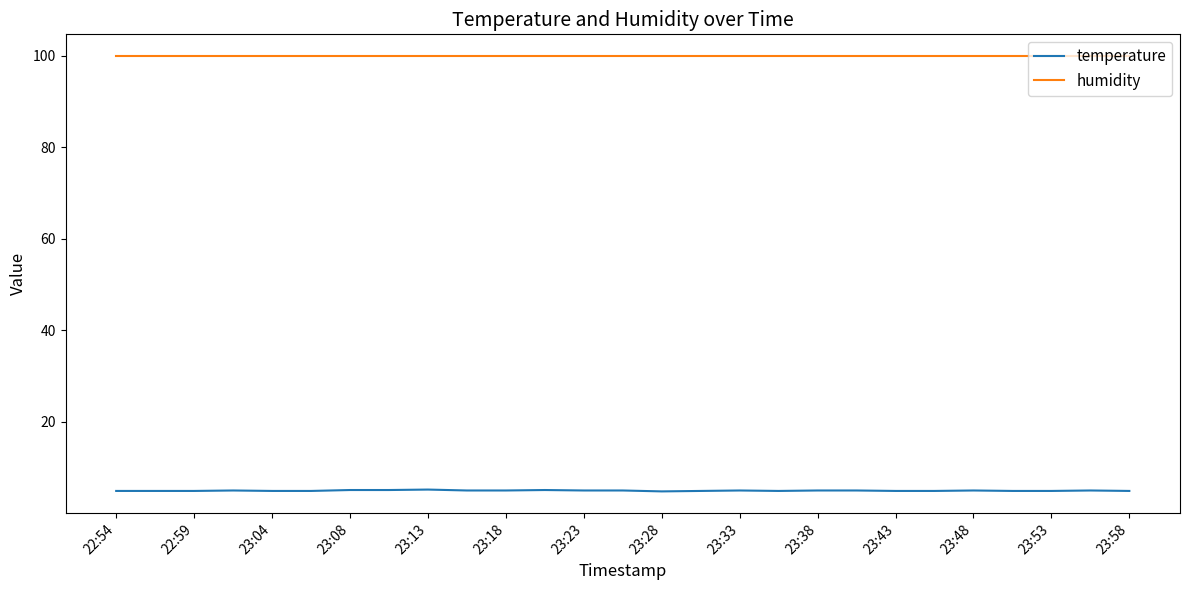

Rank the series by their average value, from highest to lowest.

humidity, temperature